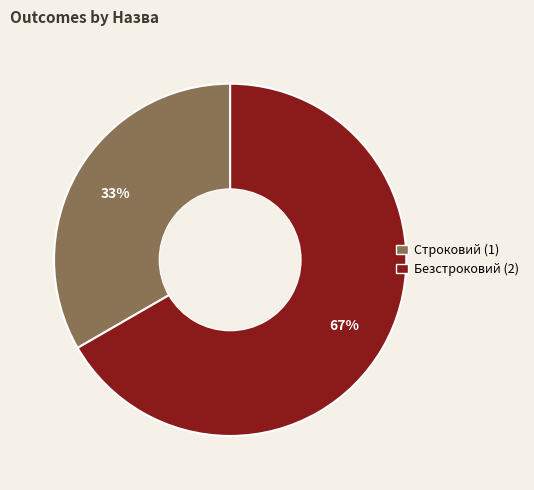

Which has a higher value, Строковий or Безстроковий?

Безстроковий